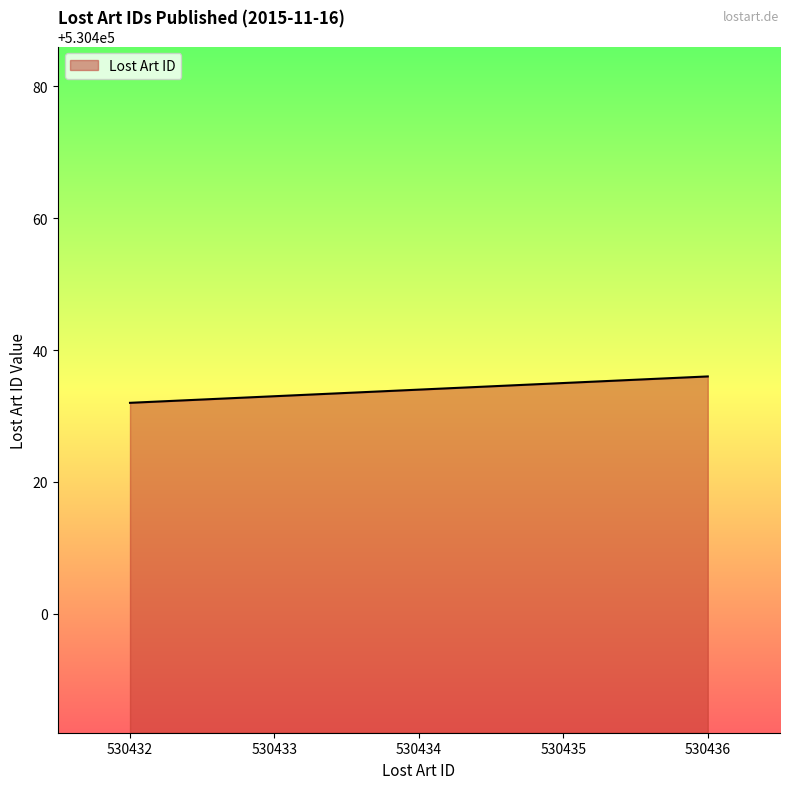

What is the difference between the maximum and second lowest values?

3